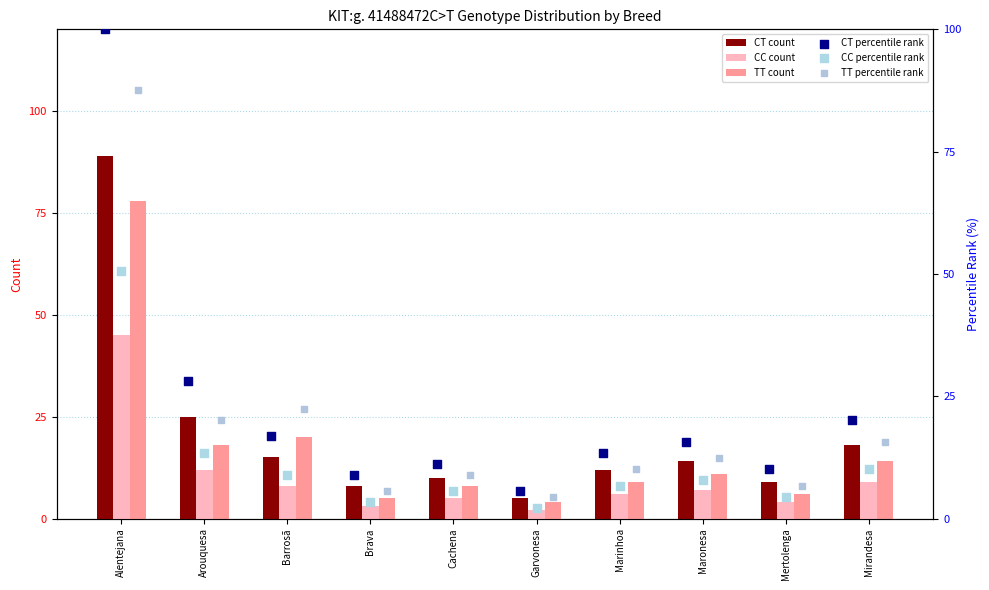

Is the value of CC count at Mertolenga greater than the value of CT count at Alentejana?

No